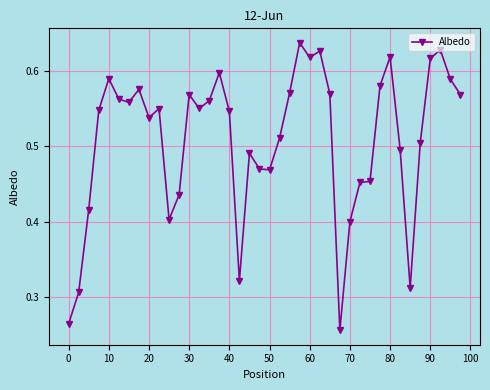

True or false: there are more than 0 points higher than both neighbors.

True